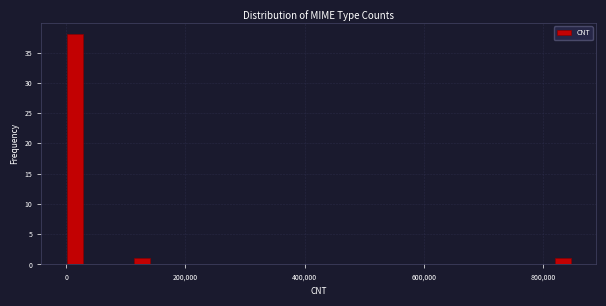

Around what value on the x-axis is the tallest bar? Give the approximate position of its centre, as read against the axis.

20000